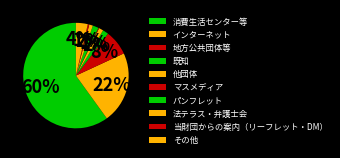

To the nearest percent, what is the combined percentage of 既知 and マスメディア?

2%